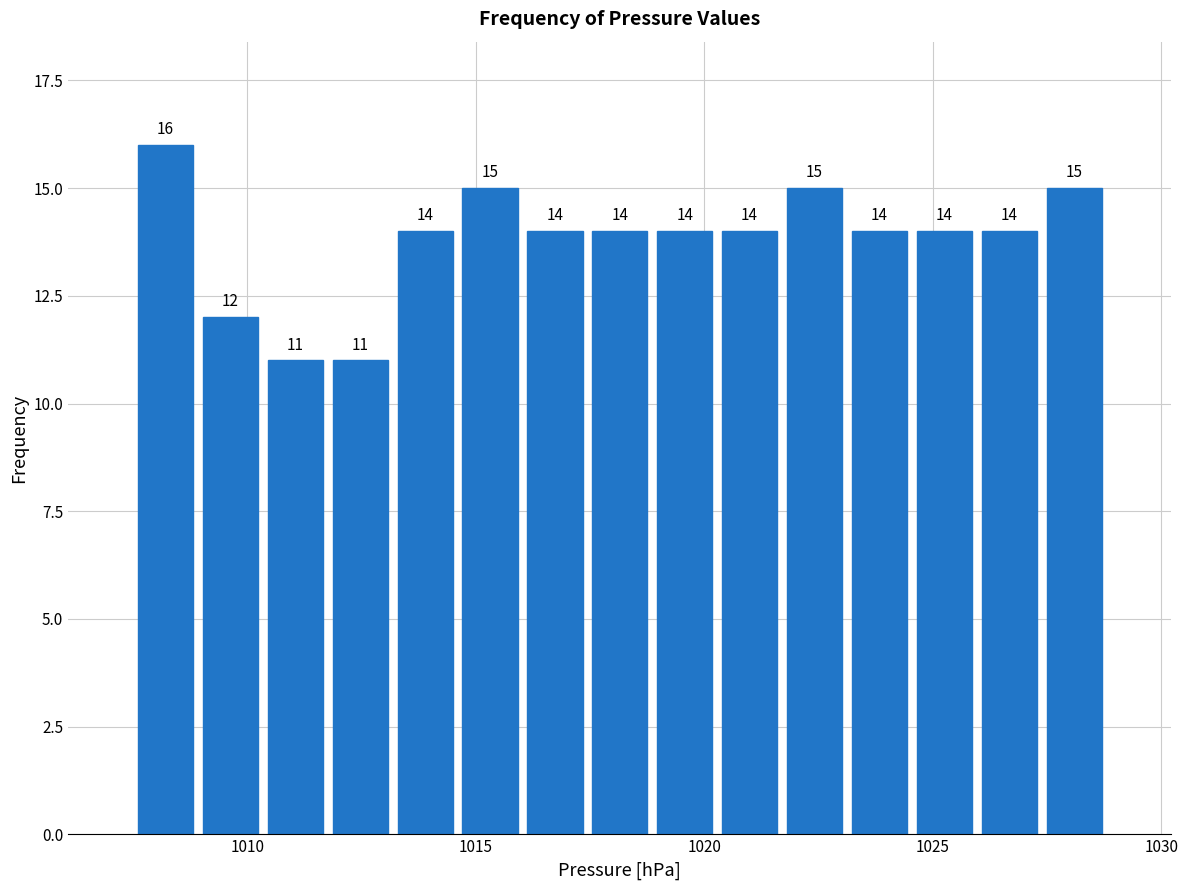

Read against the x-axis, roughly where is the centre of the tallest bar?

1008.0